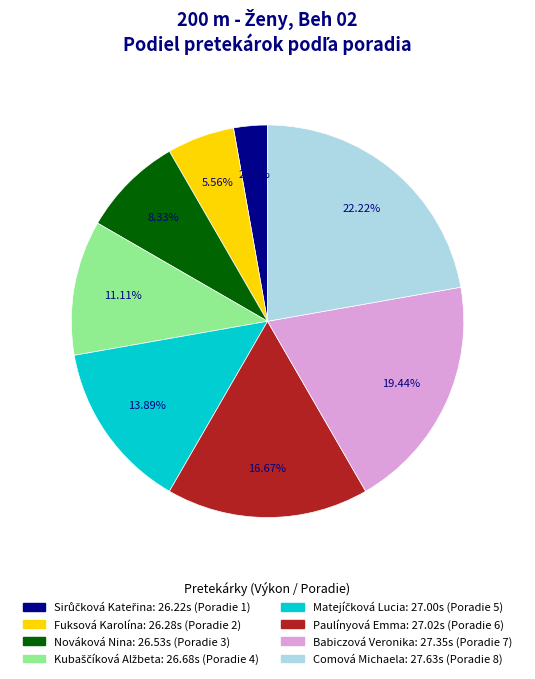

What percentage is the Fuksová Karolína slice, to the nearest percent?

6%